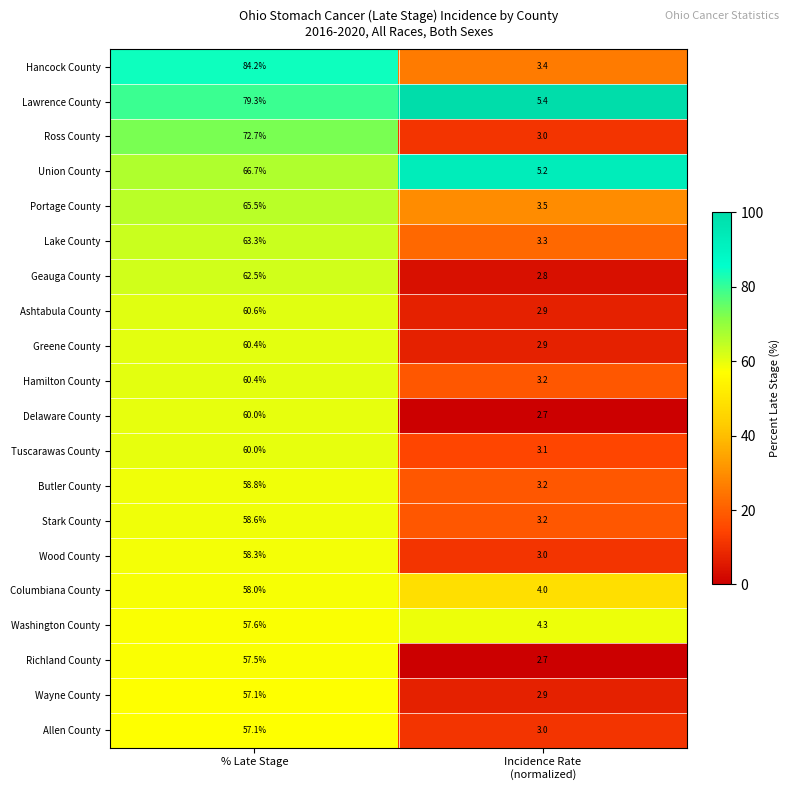

What is the difference between the highest and lowest values at % Late Stage?

27.1